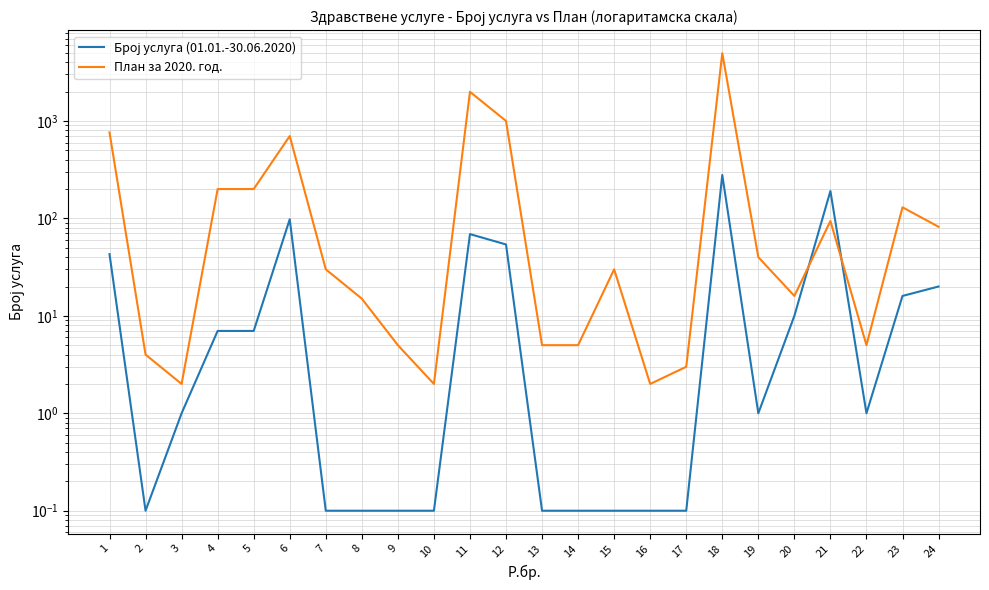

What is the value of the План за 2020. год. point at the 18th from the left?

4955.0